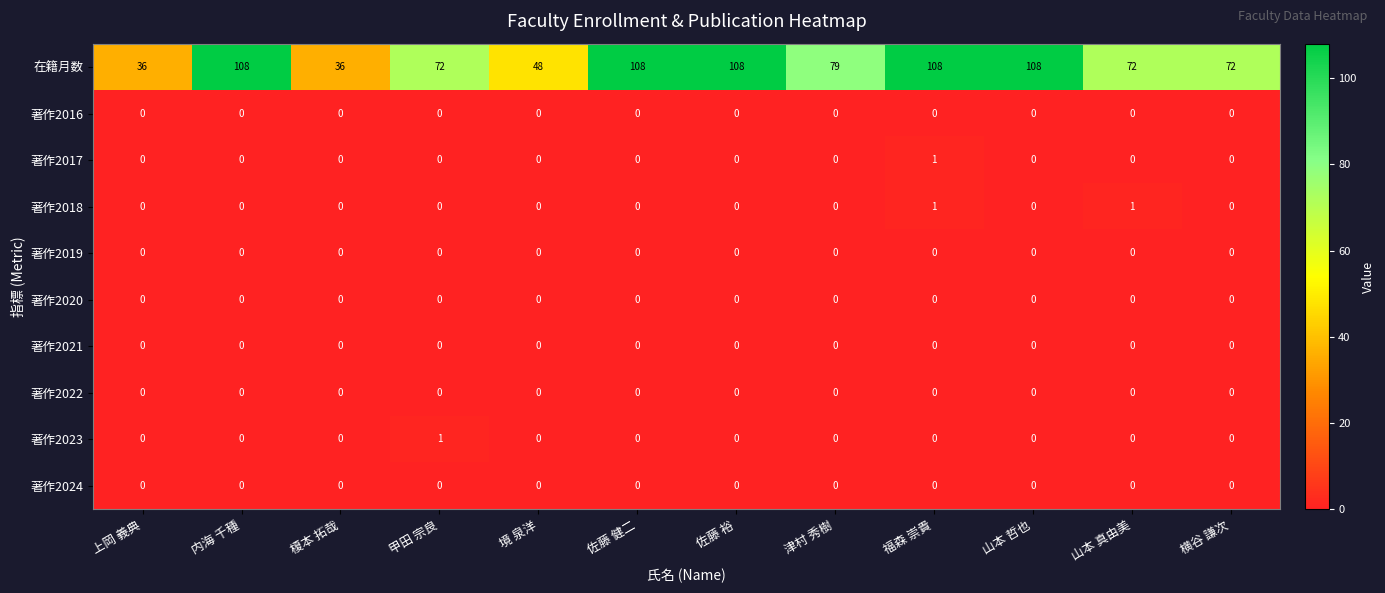

Between 内海 千種 and 甲田 宗良, which series saw the biggest shift?

在籍月数